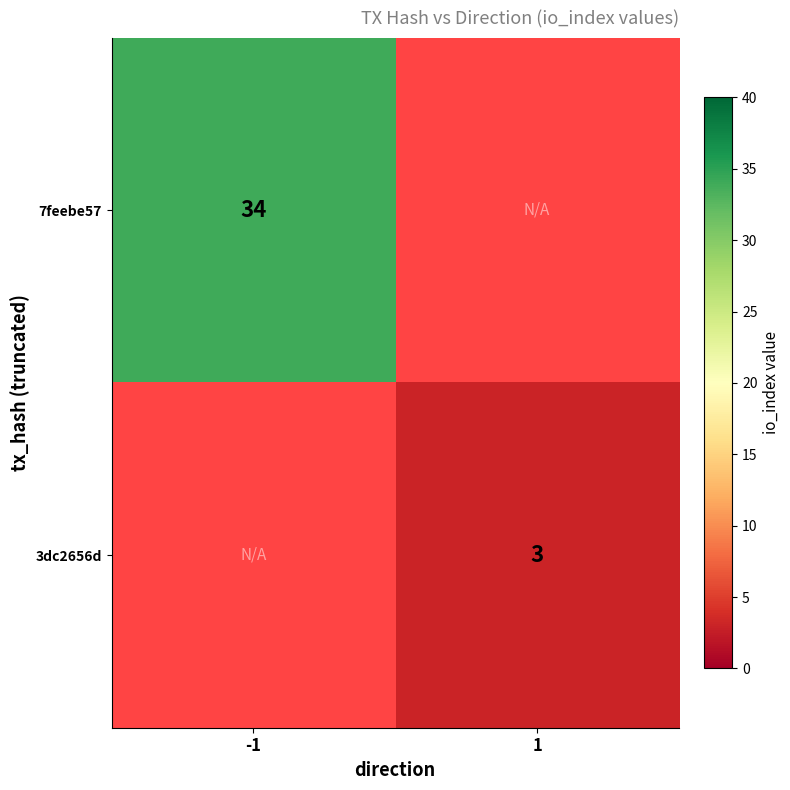

True or false: 7feebe57 has a value of 34 at -1.

True